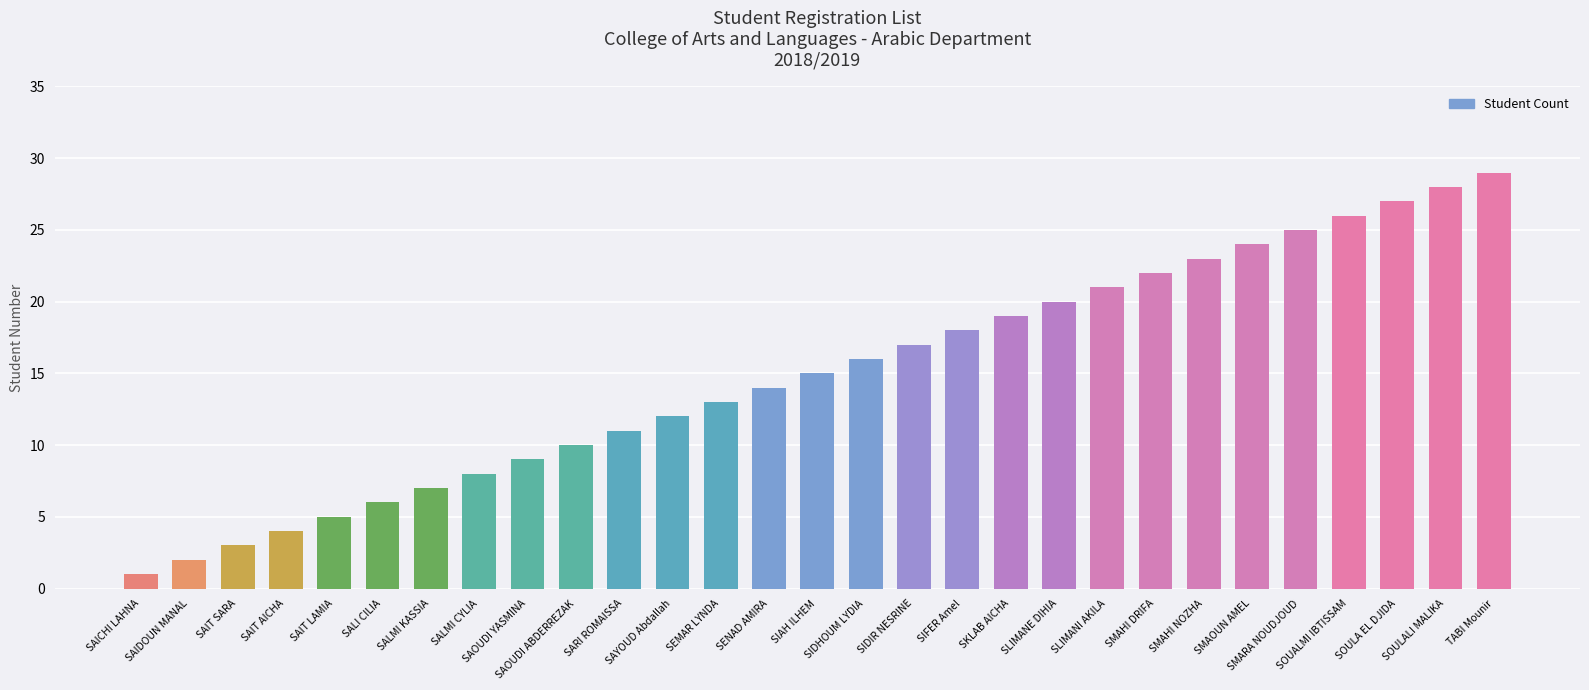

What is the average value?

15